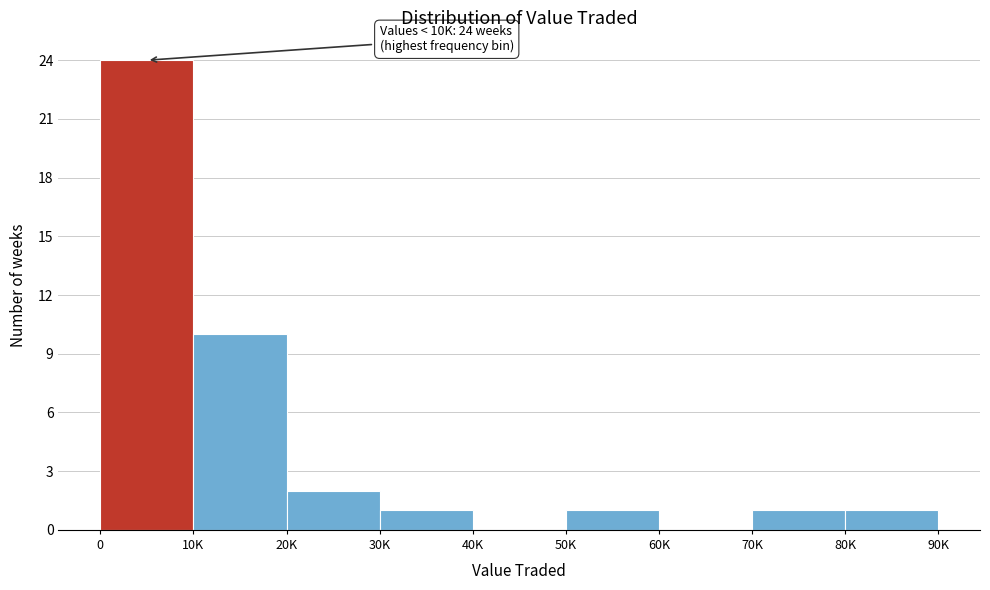

Reading right to left, list all the values displayed in this chart.

80K=1	70K=1	60K=0	50K=1	40K=0	30K=1	20K=2	10K=10	0=24